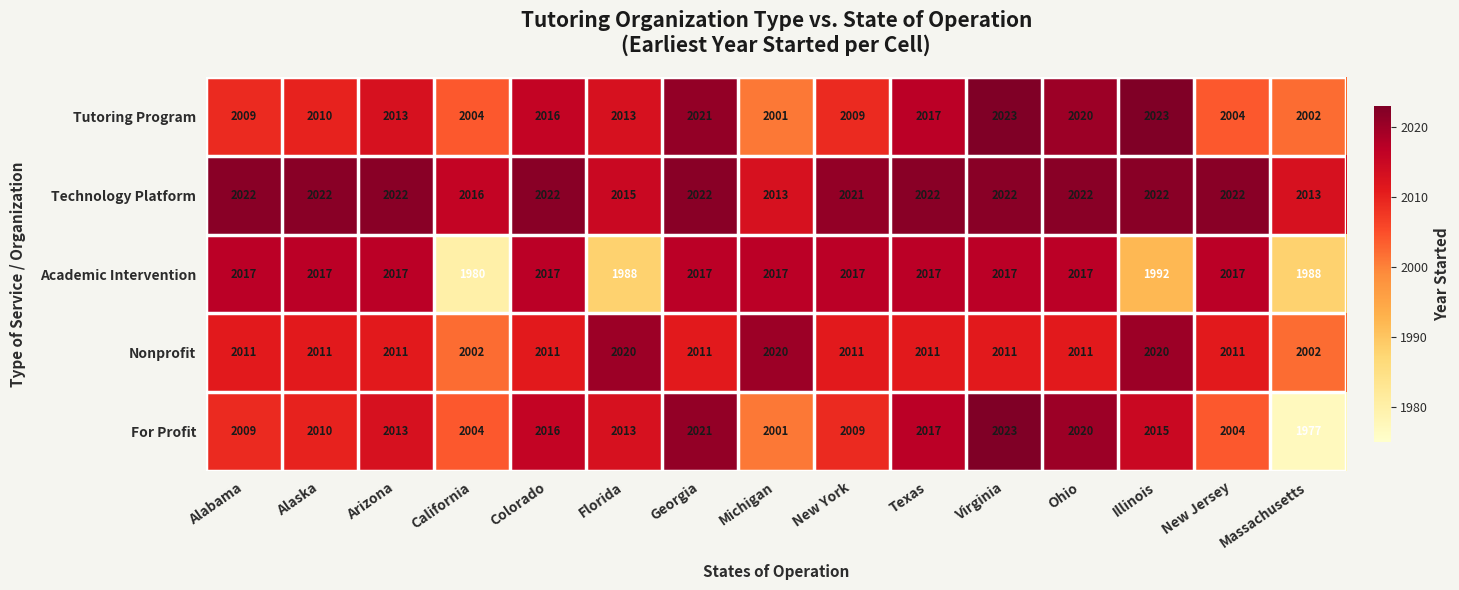

What is the total value across all series at Alabama?

10068